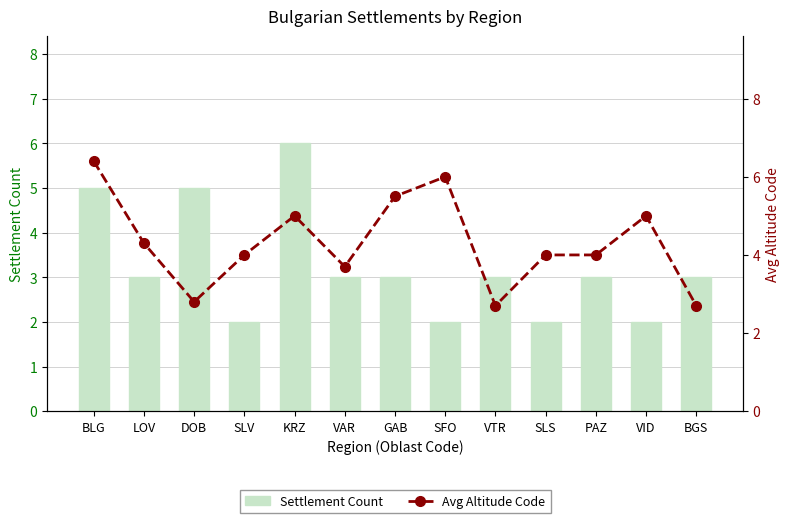

Where does the Settlement Count series first go above 3?

BLG